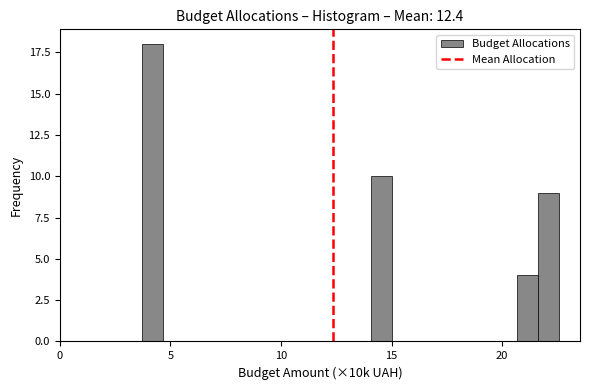

Around what value on the x-axis is the tallest bar? Give the approximate position of its centre, as read against the axis.

4.0